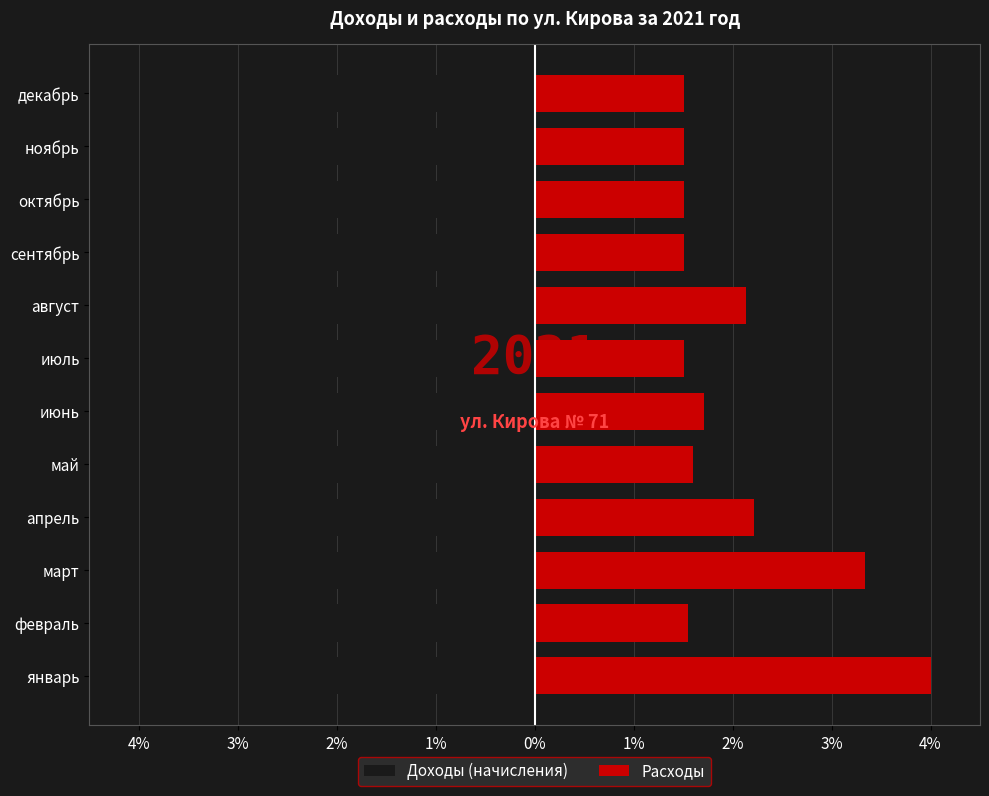

What is the value of the Расходы bar at the 3rd from the left?

3.3